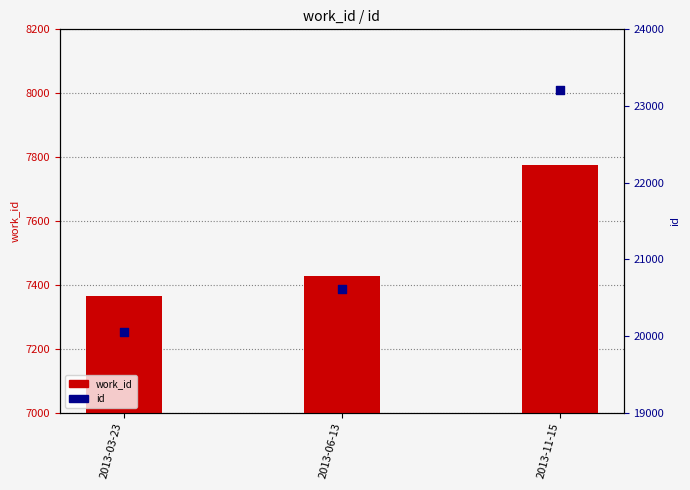

Which series reaches the maximum Y coordinate?

id